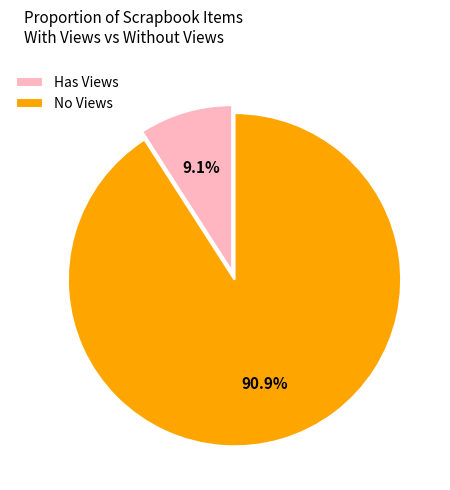

Count the number of slices in the pie.

2